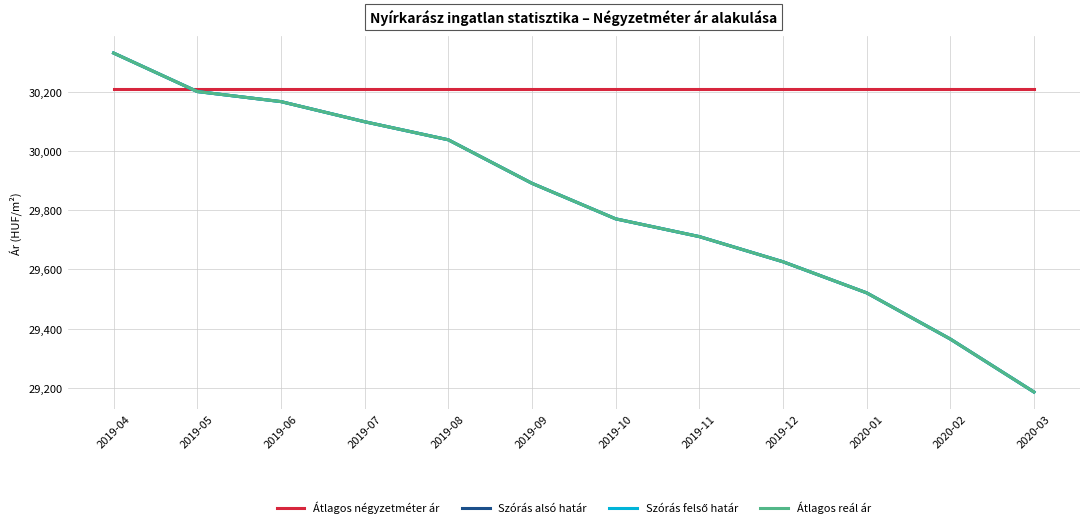

How many lines are shown in the chart?

4